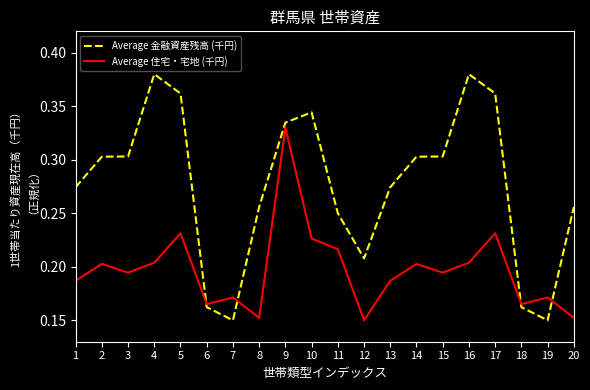

How many lines are shown in the chart?

2